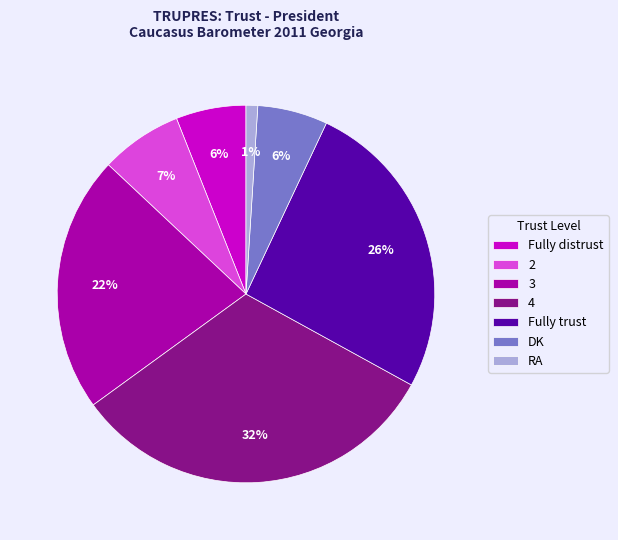

To the nearest percent, what is the difference between the 3 and DK slice percentages?

16%